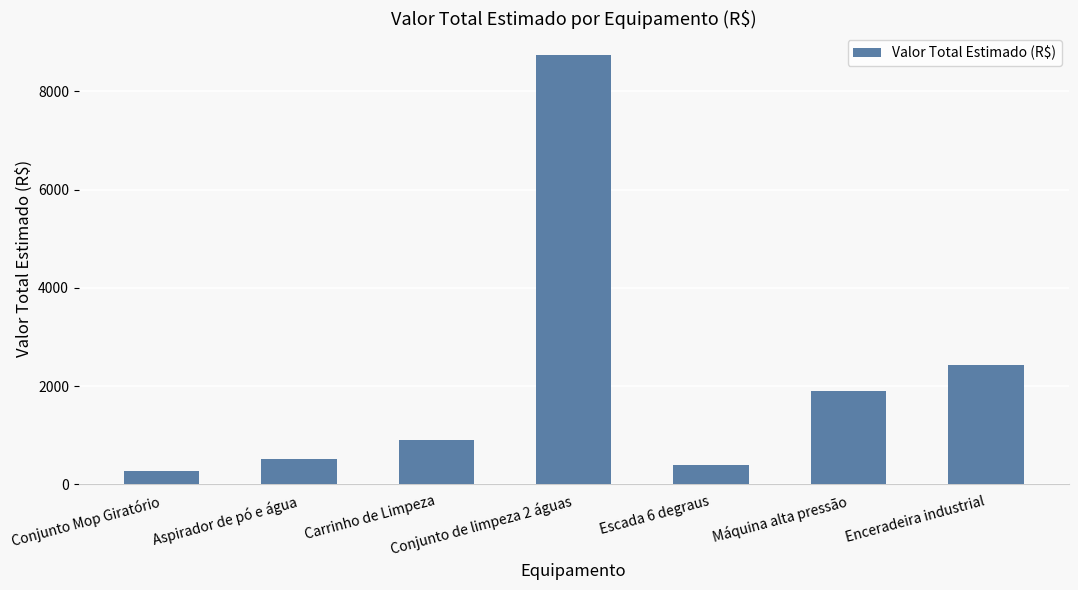

What is the value of the 5th bar from the left?

399.0